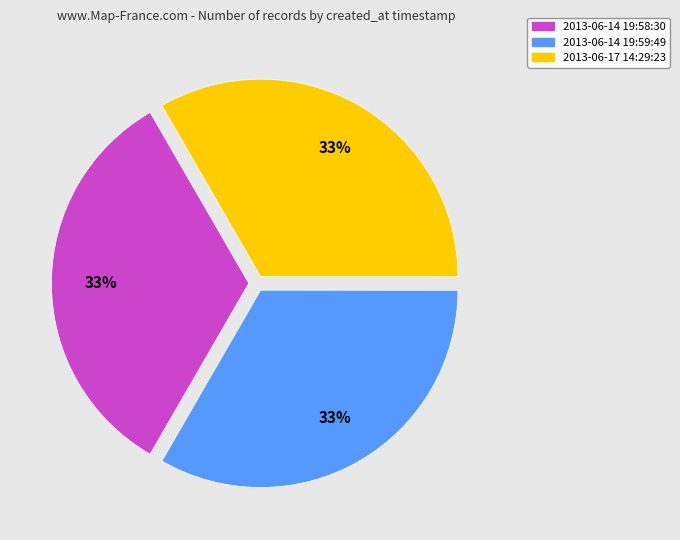

What percentage is the 2013-06-17 14:29:23 slice, to the nearest percent?

33%